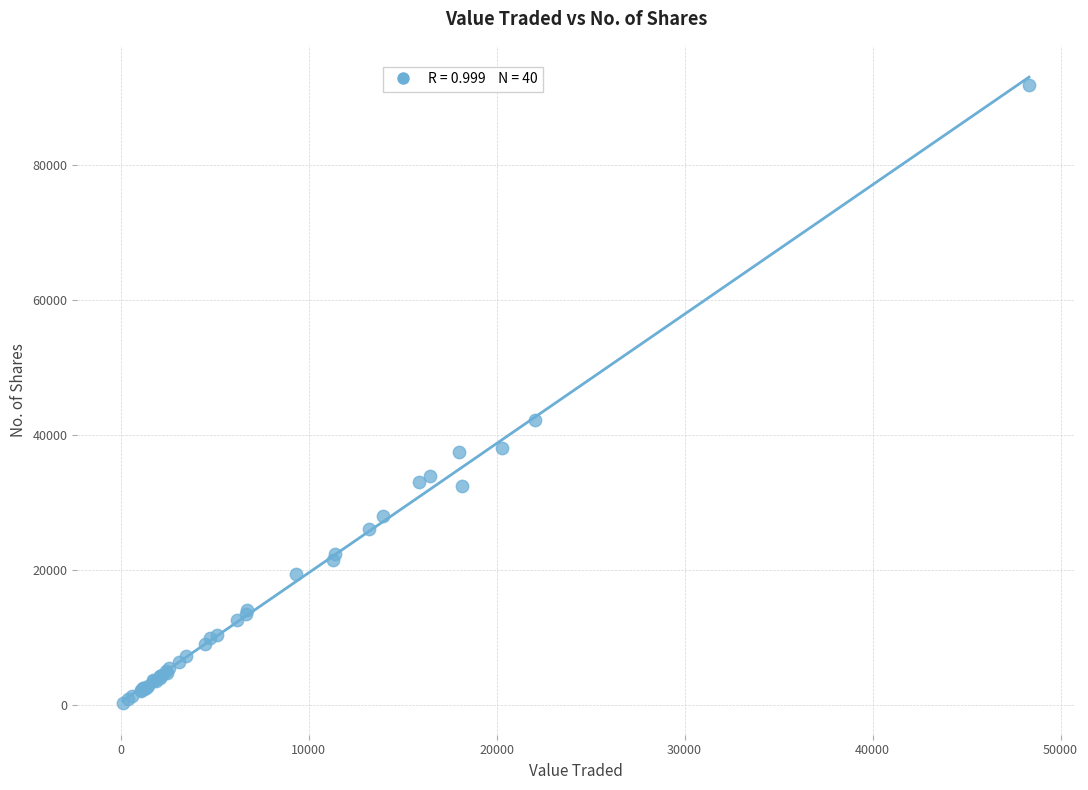

What Y value in the scatter plot is closest to 45966?

42204